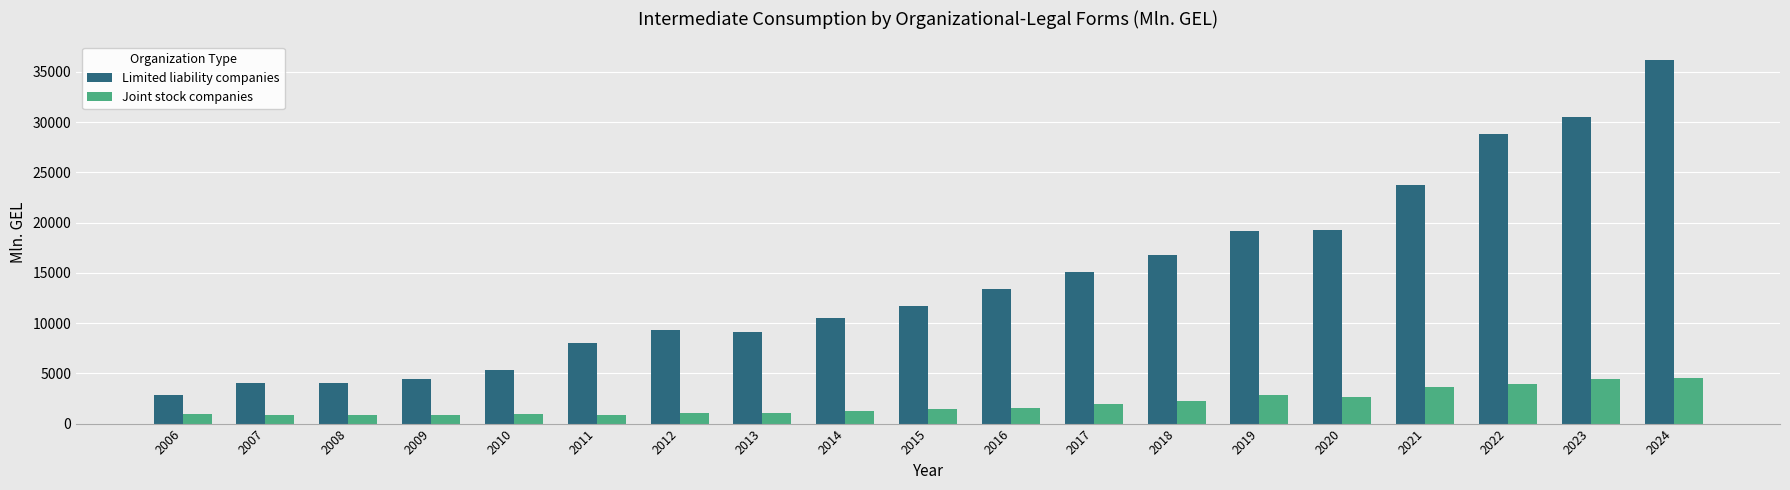

What is the sum of all Joint stock companies values?

38010.7